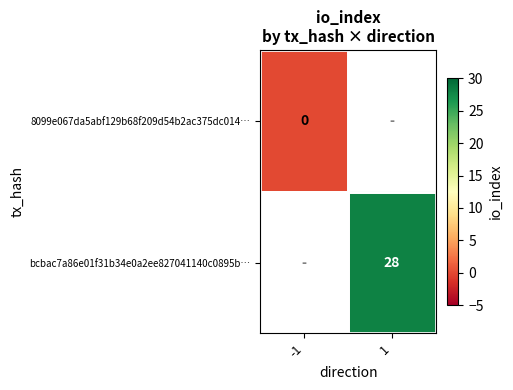

How many values in bcbac7a86e01f31b34e0a2ee827041140c0895b… are above zero?

1